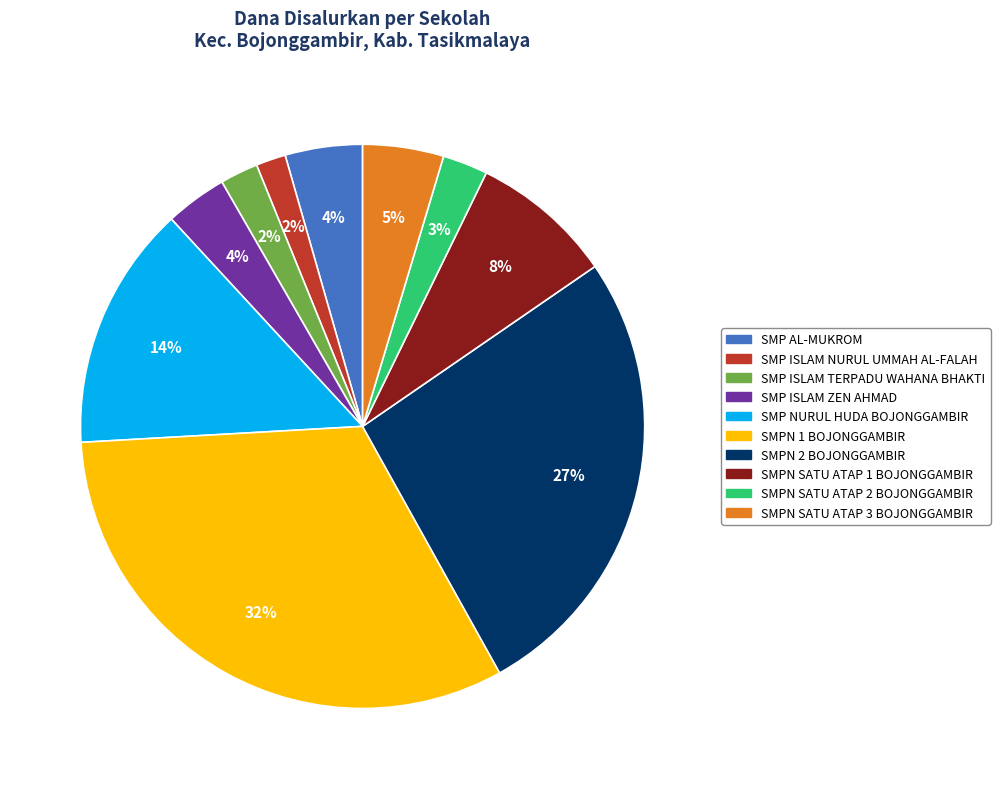

To the nearest percent, what portion does SMPN 1 BOJONGGAMBIR represent?

32%